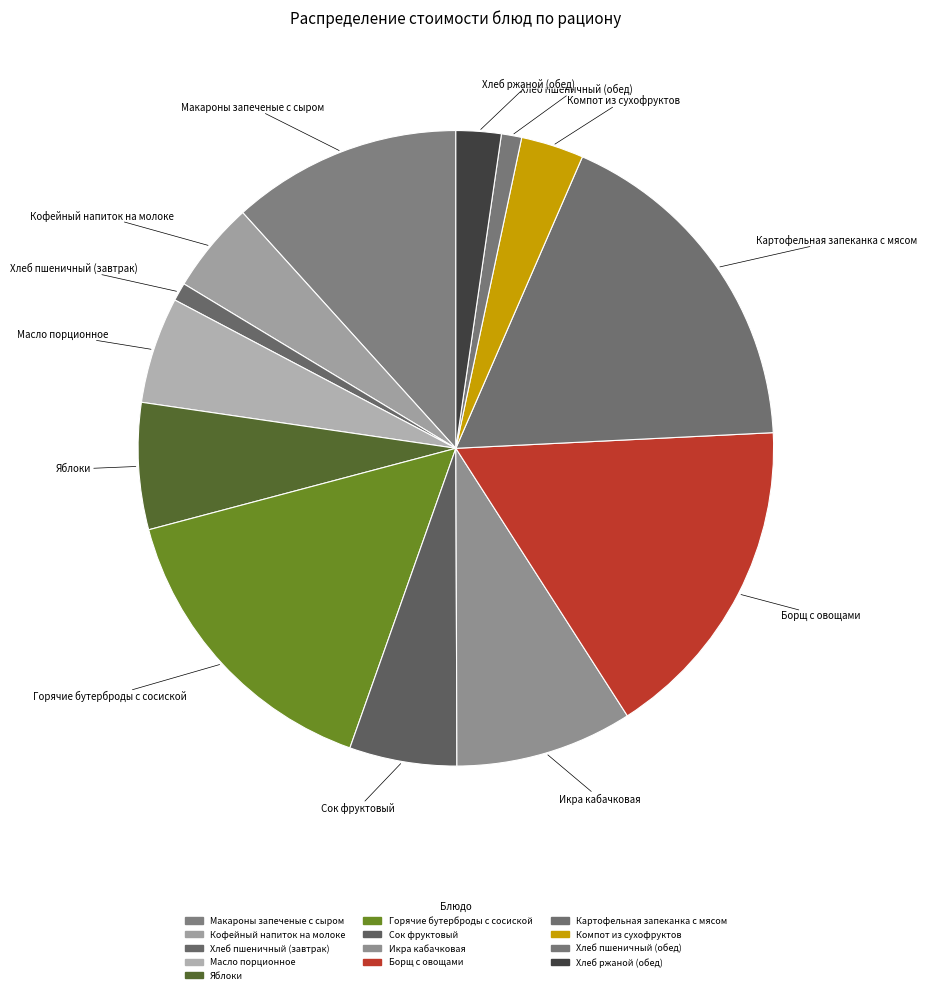

How many slices are in this pie chart?

13